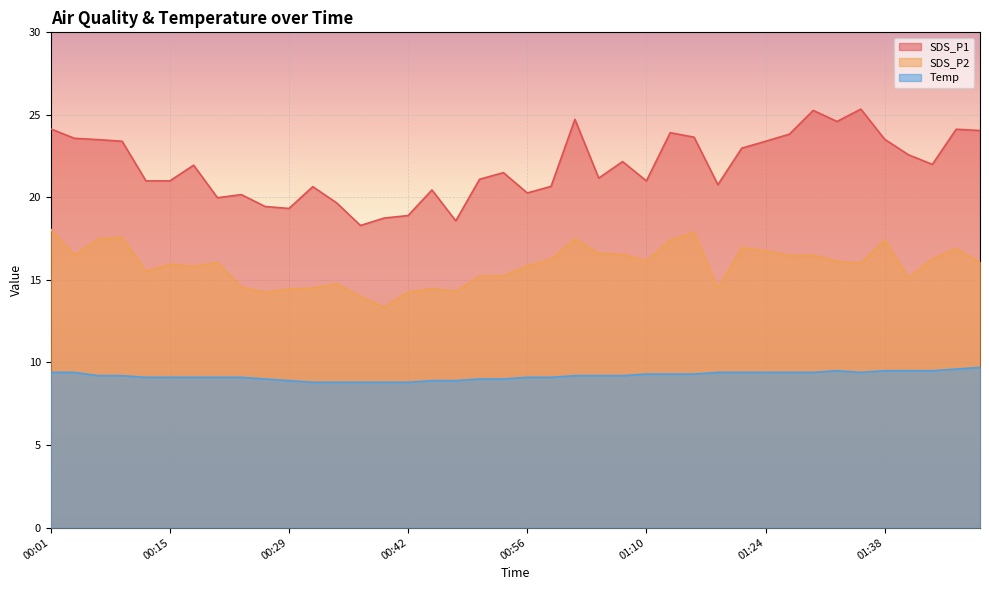

Which series changed the most between 00:45 and 01:40?

SDS_P1